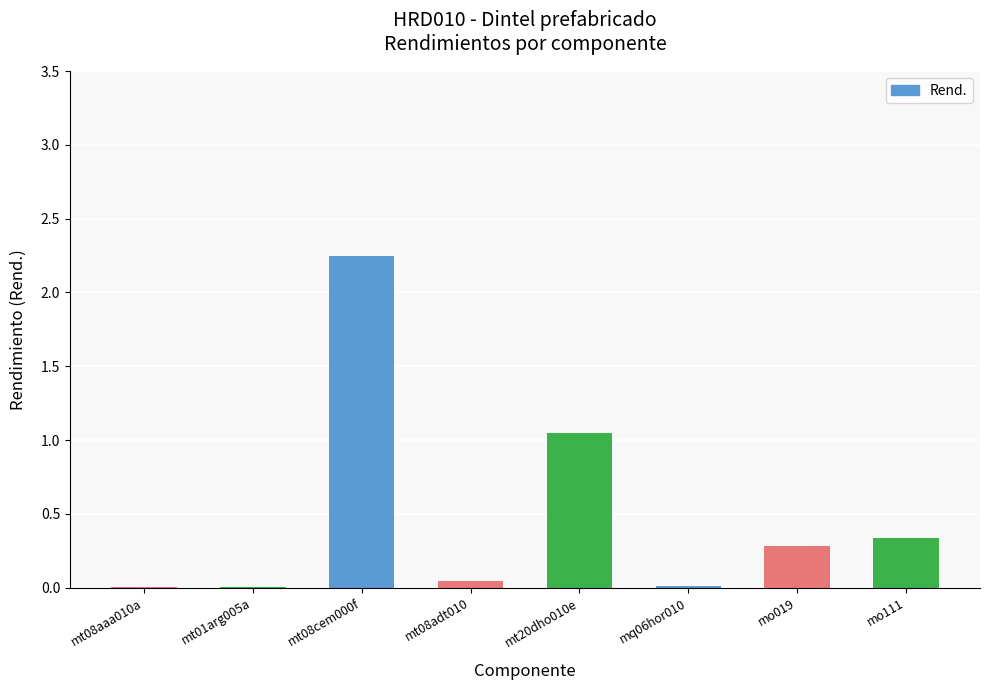

What is the sum of all values?

4.0